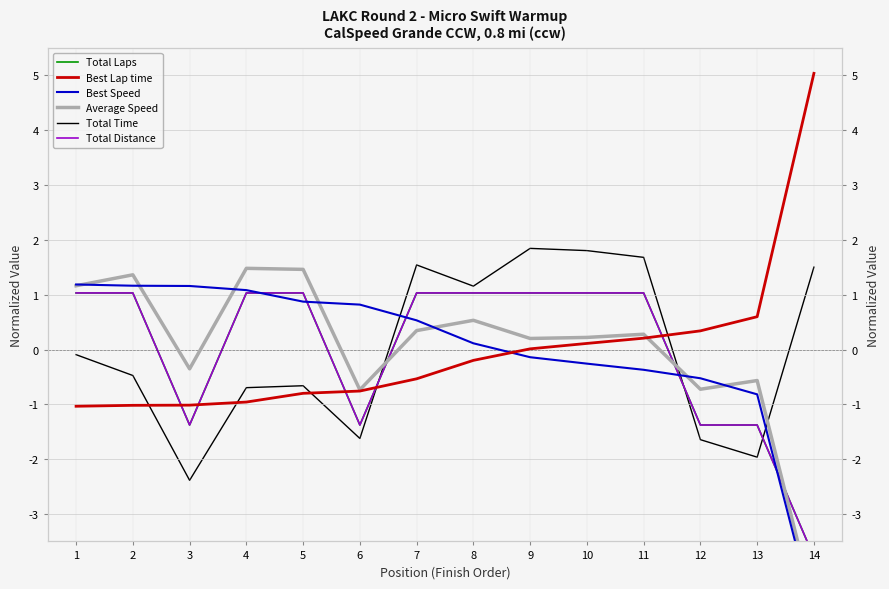

Reading left to right, transcribe all the data shown in this chart.

Total Laps: 1=1.0	2=1.0	3=-1.4	4=1.0	5=1.0	6=-1.4	7=1.0	8=1.0	9=1.0	10=1.0	11=1.0	12=-1.4	13=-1.4	14=-3.8
Best Lap time: 1=-1.0	2=-1.0	3=-1.0	4=-1.0	5=-0.8	6=-0.8	7=-0.5	8=-0.2	9=0.0	10=0.1	11=0.2	12=0.3	13=0.6	14=5.0
Best Speed: 1=1.2	2=1.2	3=1.2	4=1.1	5=0.9	6=0.8	7=0.5	8=0.1	9=-0.1	10=-0.3	11=-0.4	12=-0.5	13=-0.8	14=-4.8
Average Speed: 1=1.2	2=1.4	3=-0.4	4=1.5	5=1.5	6=-0.7	7=0.3	8=0.5	9=0.2	10=0.2	11=0.3	12=-0.7	13=-0.6	14=-4.7
Total Time: 1=-0.1	2=-0.5	3=-2.4	4=-0.7	5=-0.7	6=-1.6	7=1.5	8=1.2	9=1.8	10=1.8	11=1.7	12=-1.6	13=-2.0	14=1.5
Total Distance: 1=1.0	2=1.0	3=-1.4	4=1.0	5=1.0	6=-1.4	7=1.0	8=1.0	9=1.0	10=1.0	11=1.0	12=-1.4	13=-1.4	14=-3.8